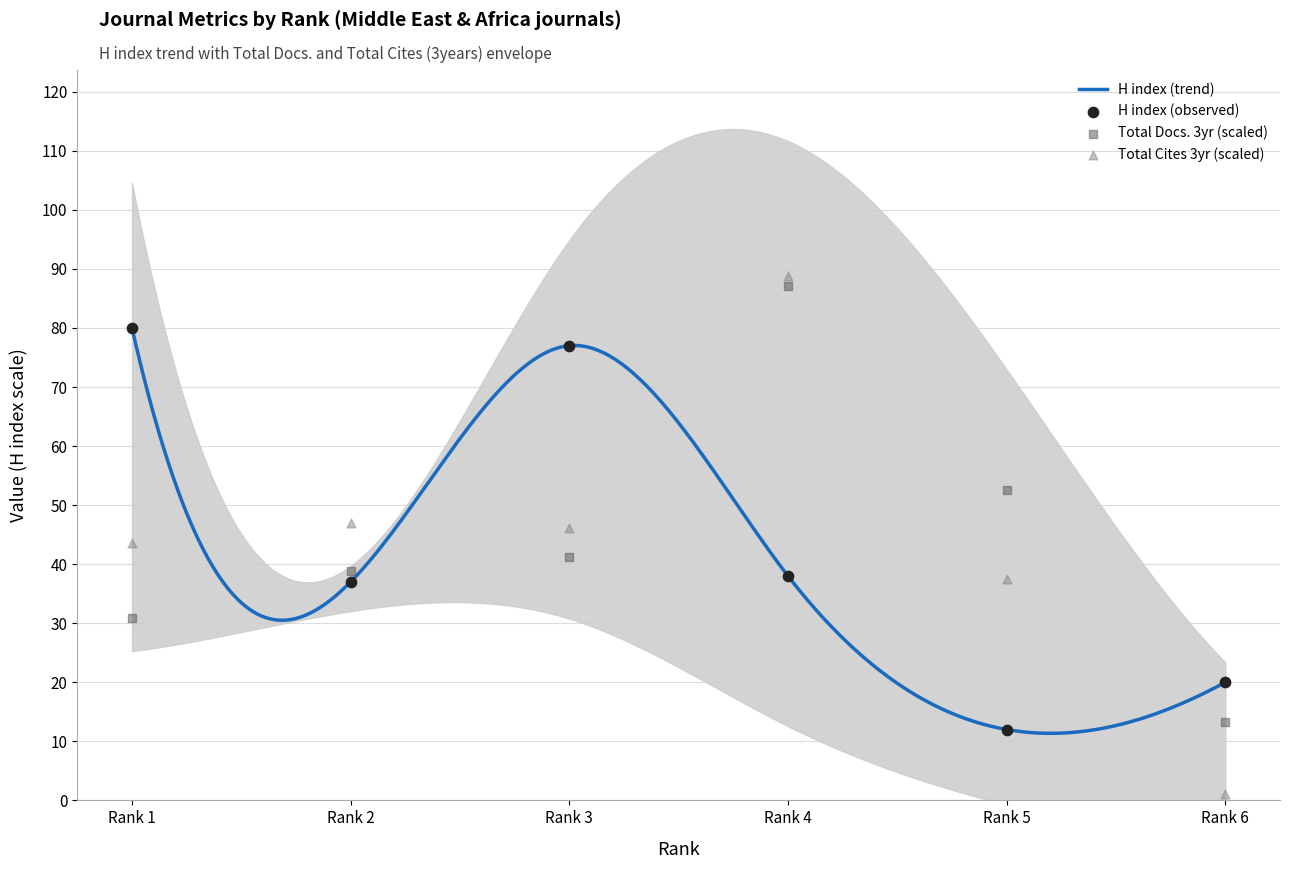

Which series has the largest total across all categories?

H index